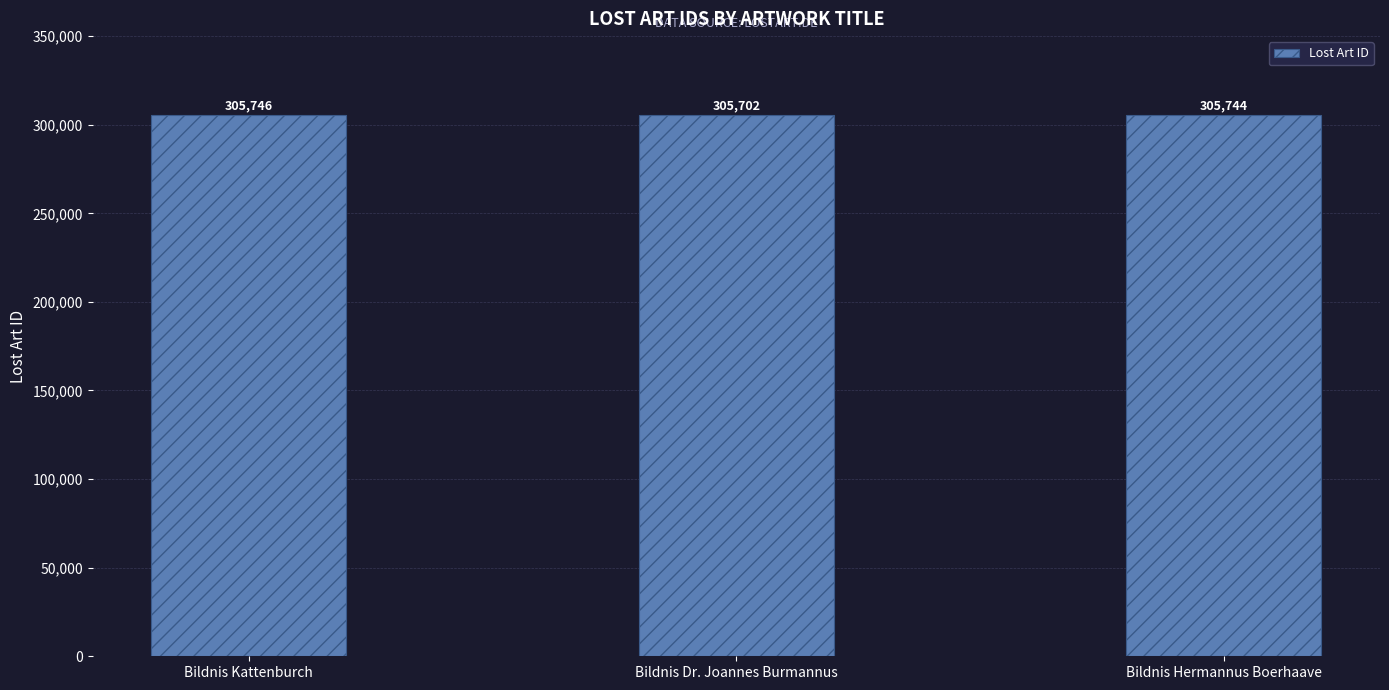

List the labels in order of value, largest first.

Bildnis Kattenburch, Bildnis Hermannus Boerhaave, Bildnis Dr. Joannes Burmannus